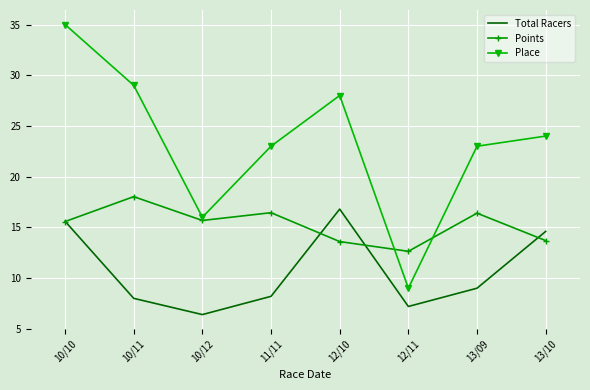

What are all the series names shown in the legend?

Total Racers, Points, Place